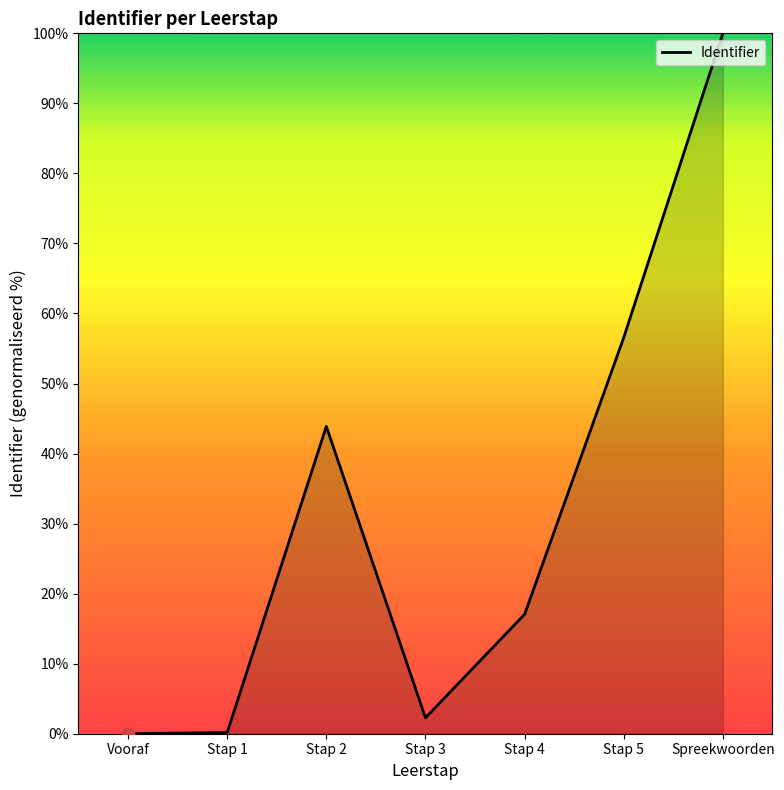

Approximately how many times larger is the value at Stap 2 compared to Stap 4?

2.6